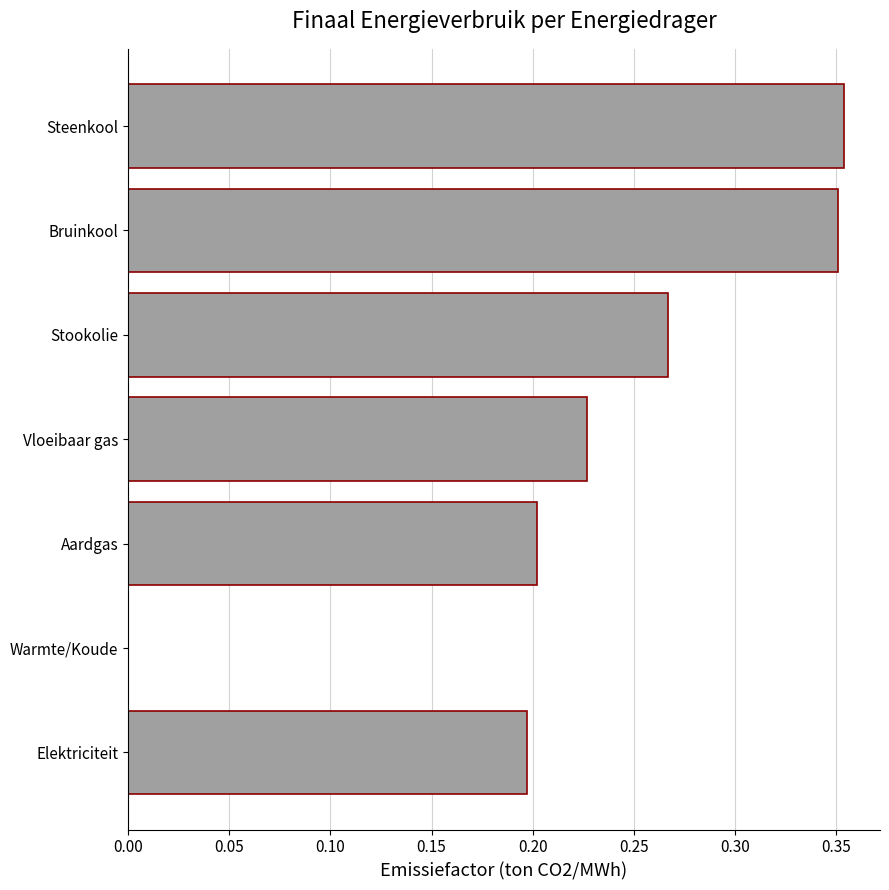

Between Vloeibaar gas and Warmte/Koude, which is larger?

Vloeibaar gas